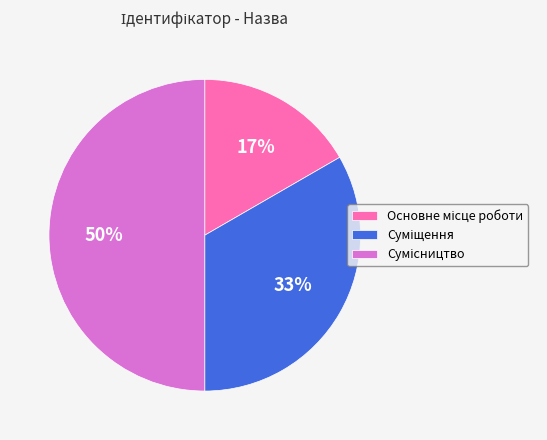

To the nearest percent, what is the average slice percentage?

33%